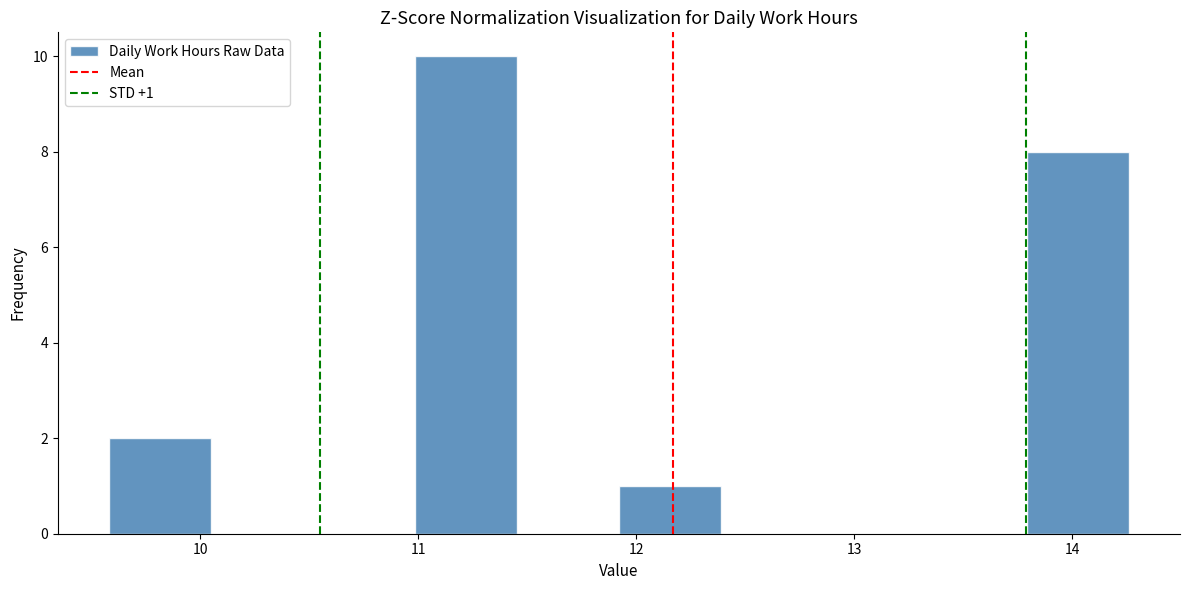

Which range on the x-axis has the tallest bar?

11.0 to 11.5